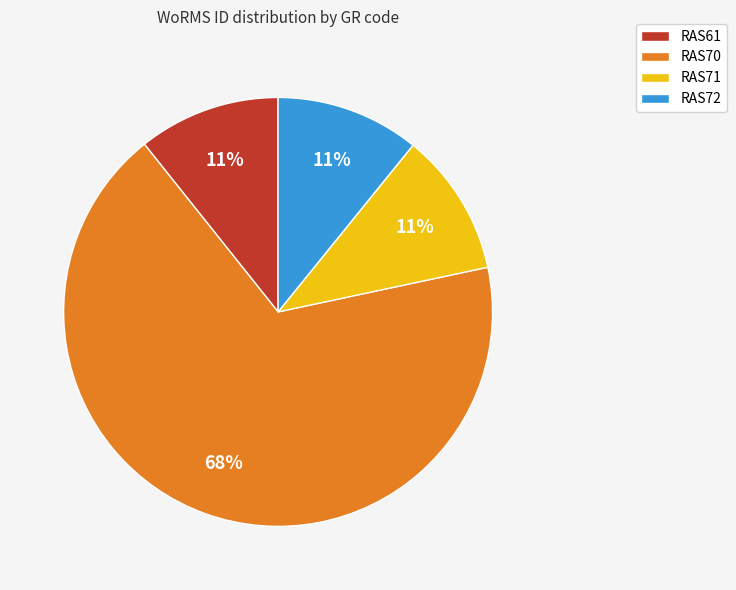

Combined, do RAS61 and RAS70 account for over 50%?

Yes